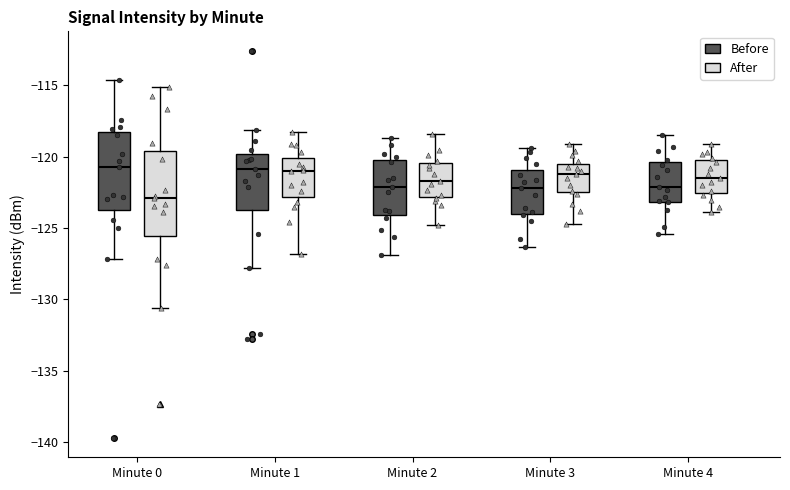

Comparing the boxes themselves (not the whiskers), which one is the tallest?

Minute 0 (After)